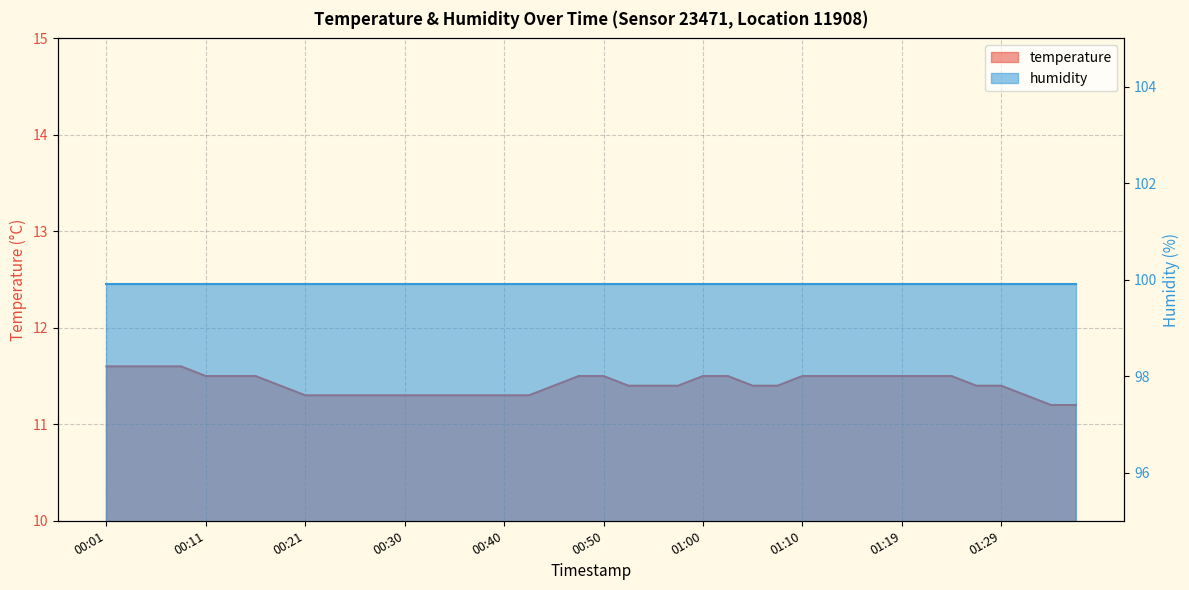

List the labels in order of value, largest first.

00:01, 00:04, 00:06, 00:08, 00:11, 00:13, 00:16, 00:48, 00:50, 01:00, 01:02, 01:10, 01:12, 01:14, 01:17, 01:19, 01:22, 01:24, 00:18, 00:45, 00:52, 00:55, 00:57, 01:05, 01:07, 01:27, 01:29, 00:21, 00:23, 00:26, 00:28, 00:30, 00:33, 00:35, 00:38, 00:40, 00:43, 01:31, 01:34, 01:36